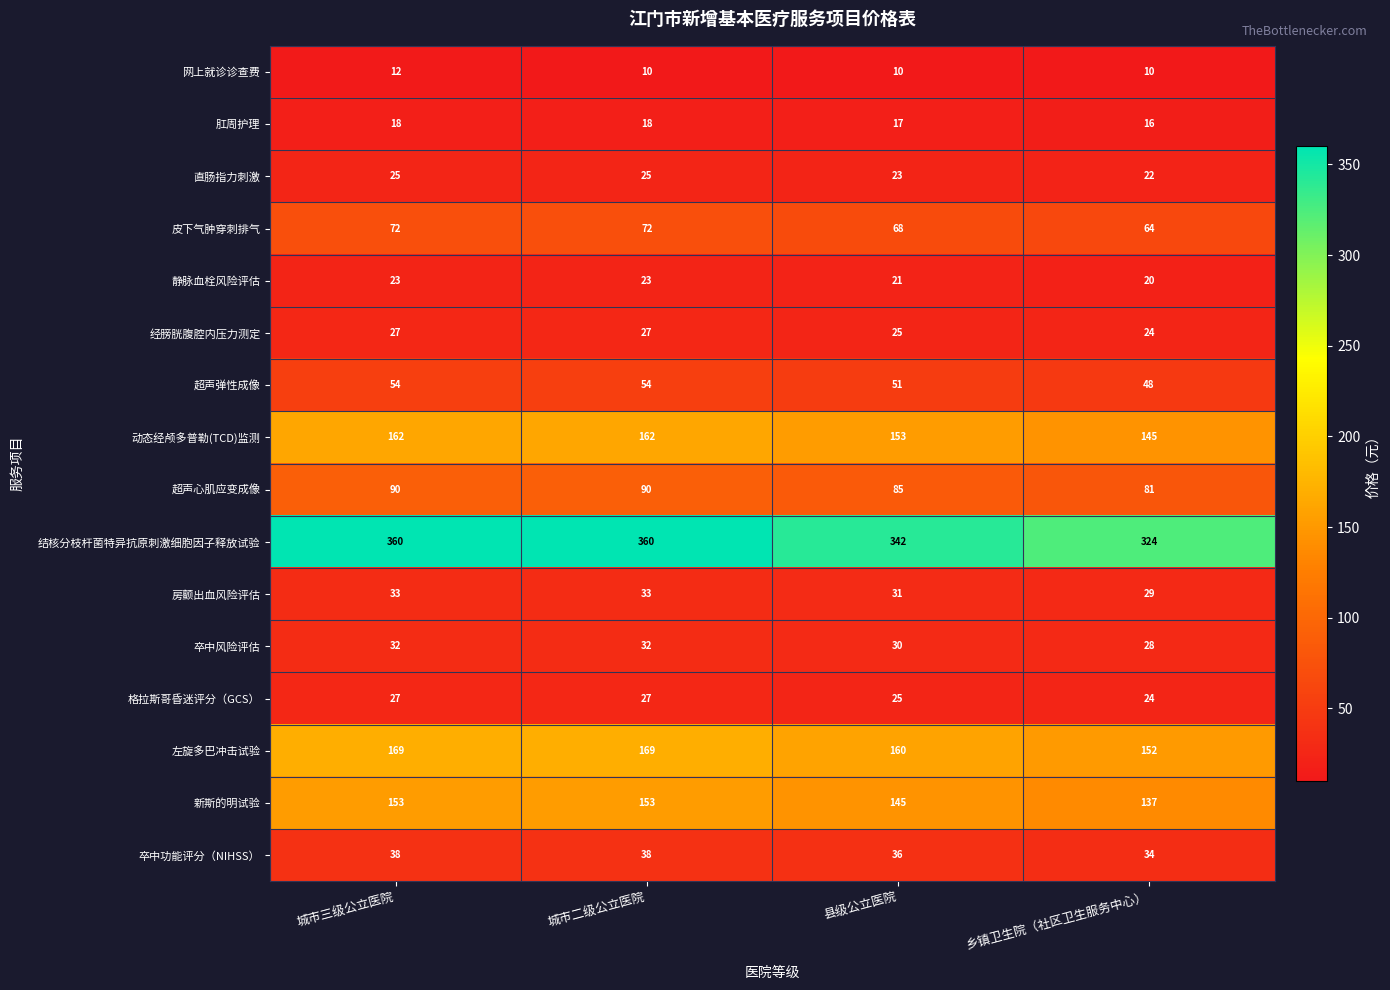

What is the spread (max minus min) of values at 城市三级公立医院?

348